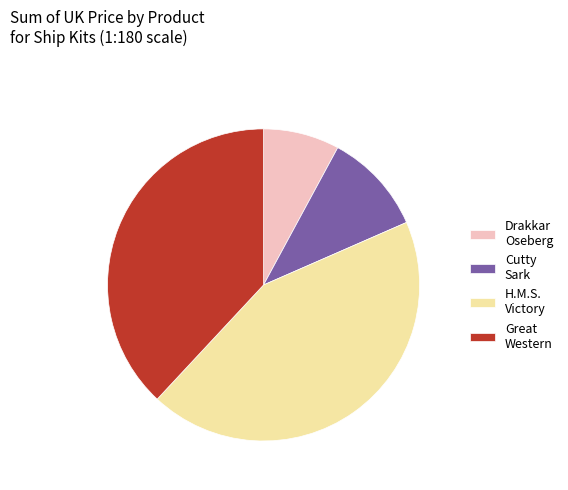

Is it true that Drakkar Oseberg is 8% of the pie?

True